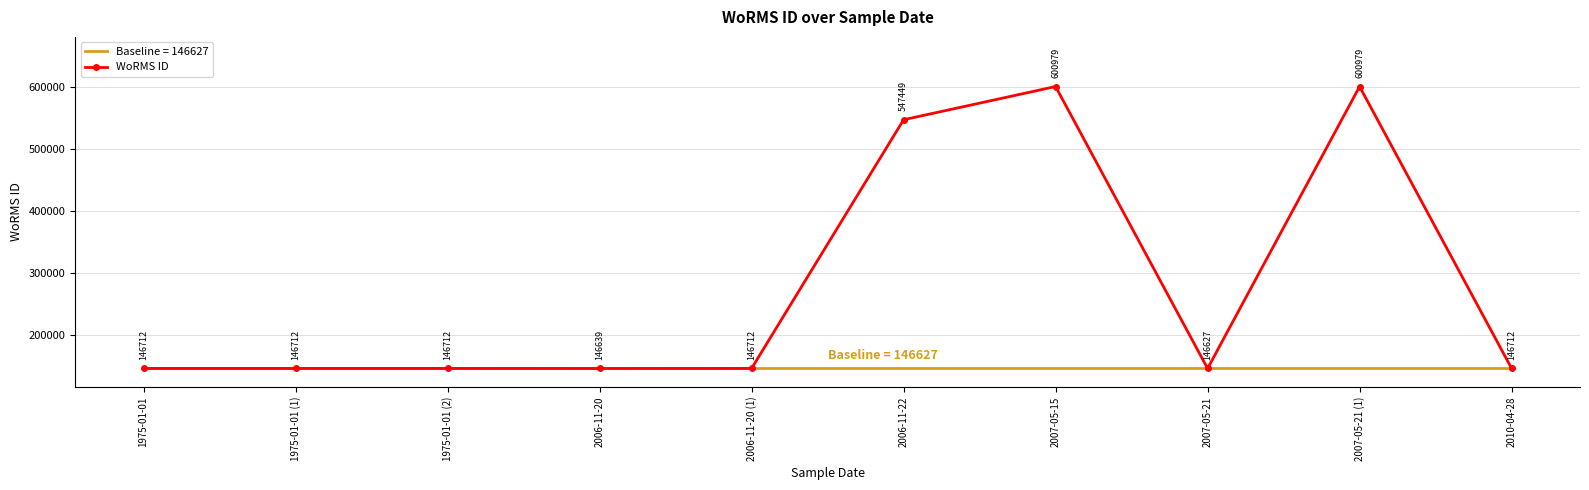

What is the maximum value shown in the chart?

600979